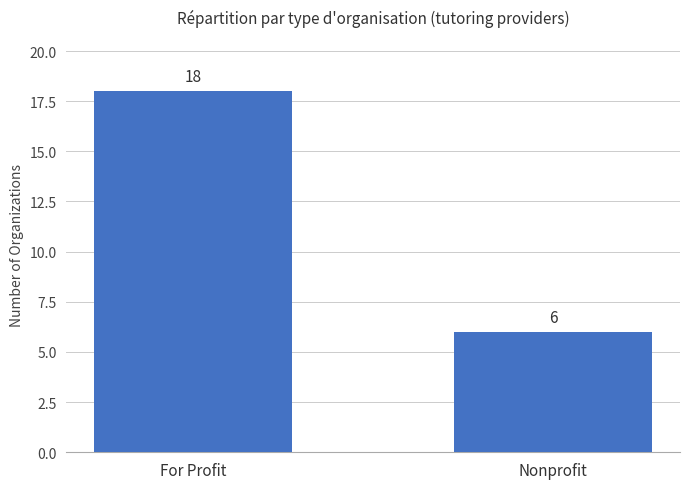

Does the chart contain any negative values?

No